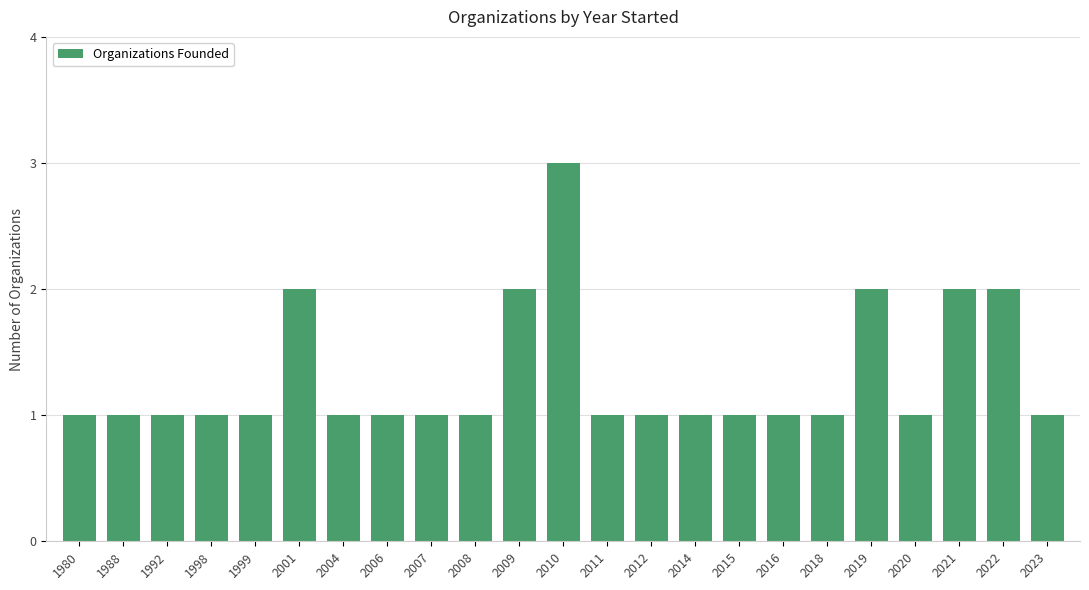

Approximately how many times larger is the value at 2010 compared to 1980?

3.0